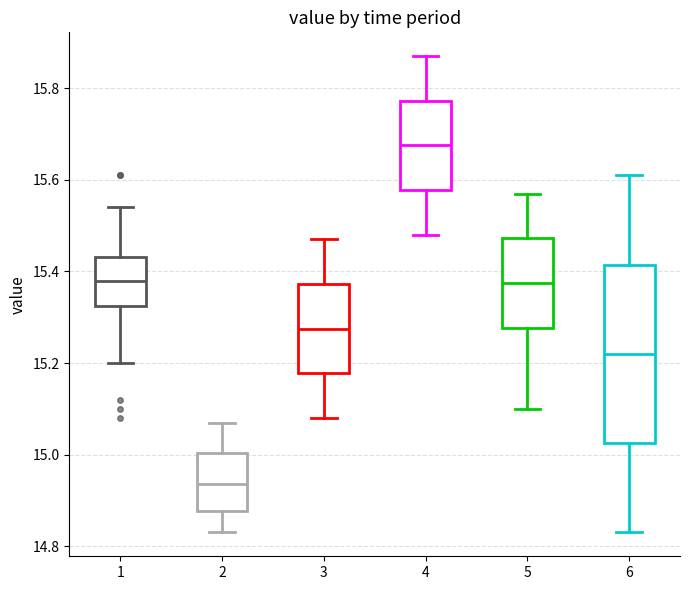

Which box's median line is the lowest?

2